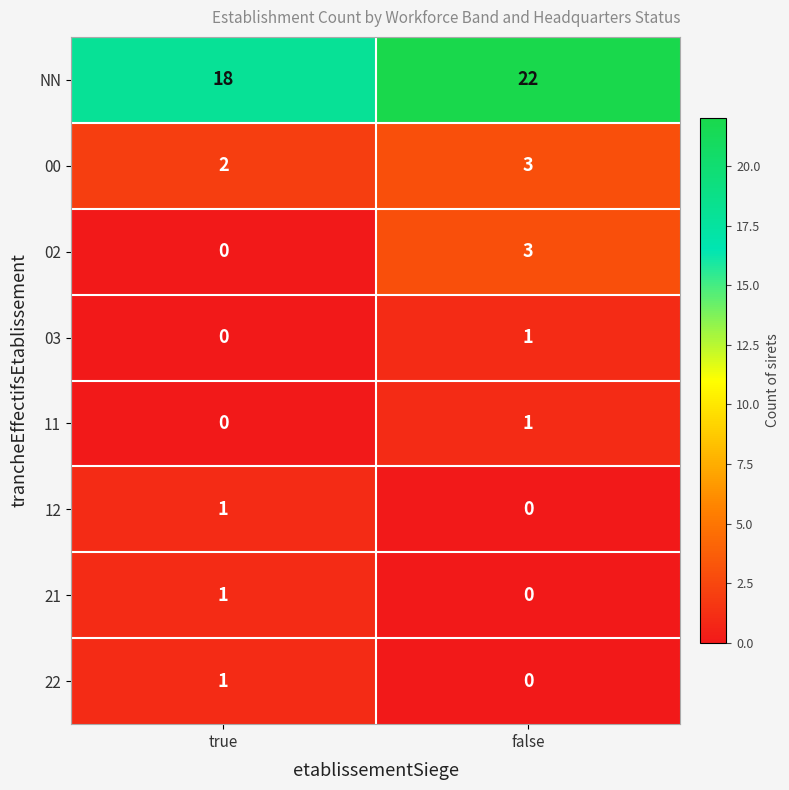

True or false: NN has a value of 22 at false.

True